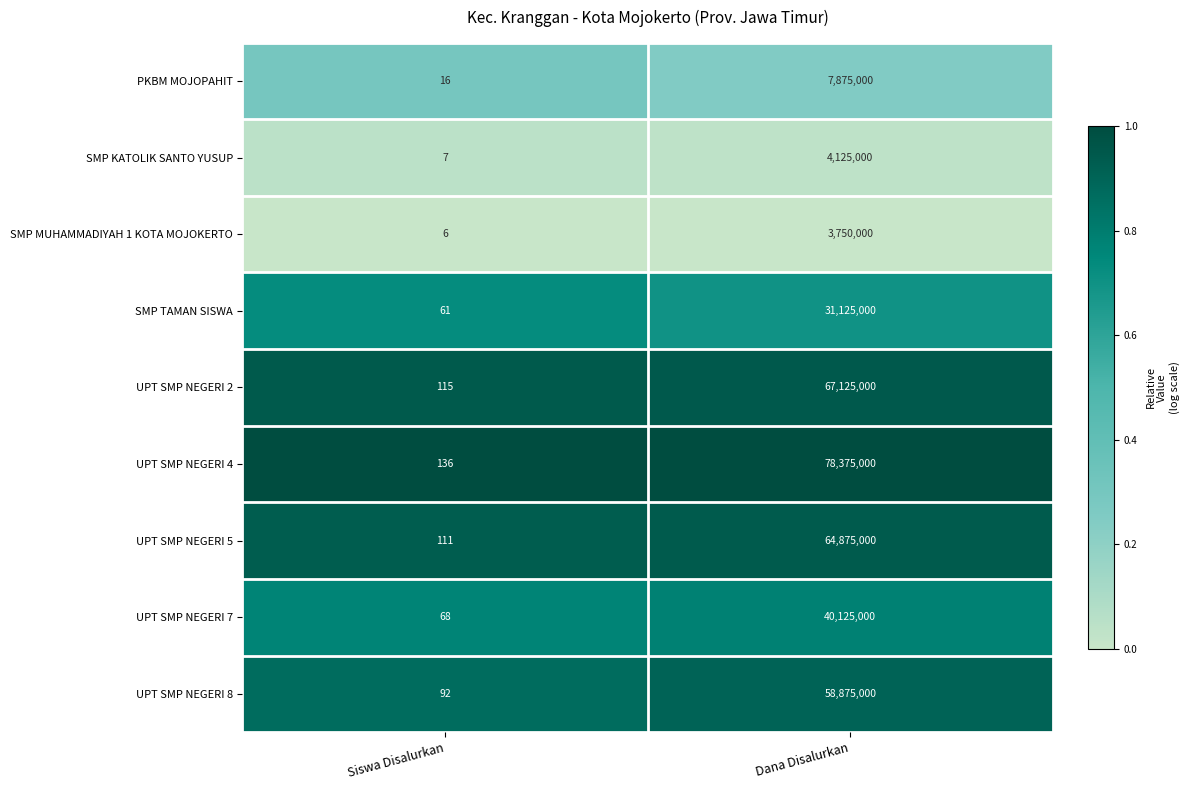

How many distinct data groups are displayed?

9